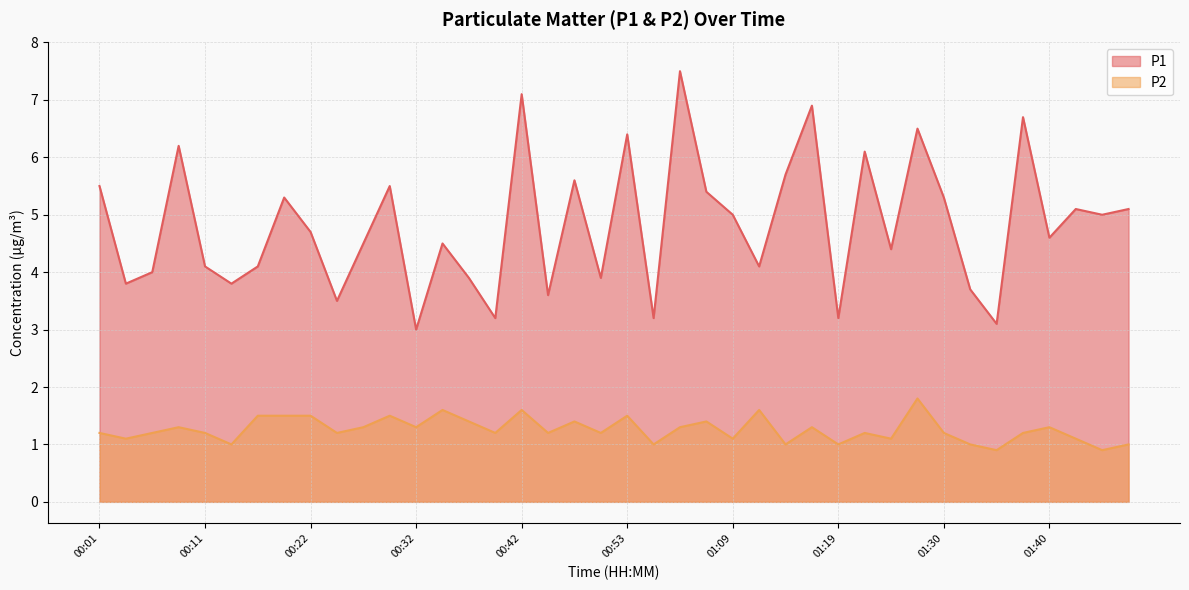

What is the label of the 28th point from the left?

01:17